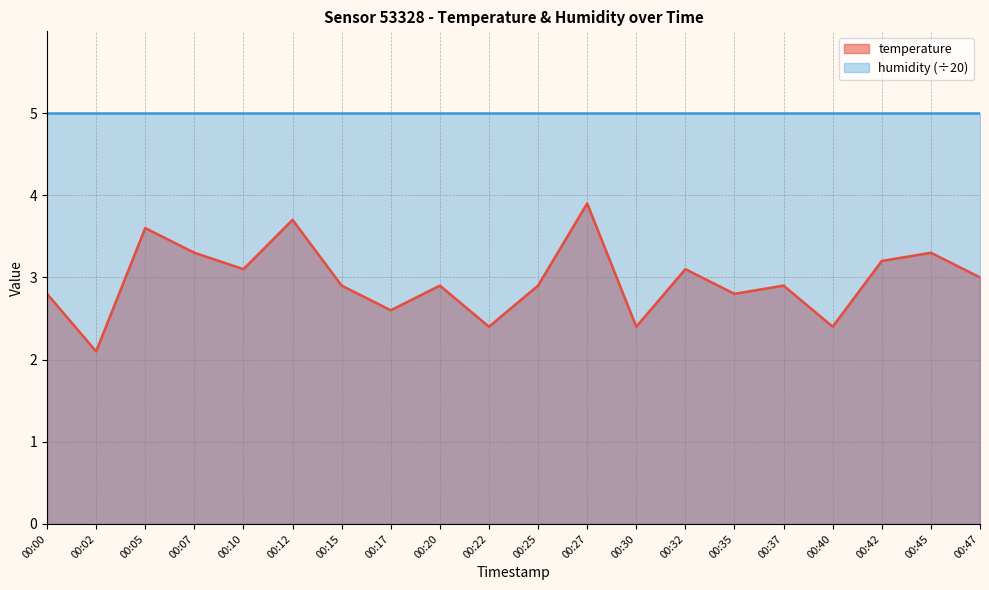

What is the value of the 2nd point from the left?

2.1